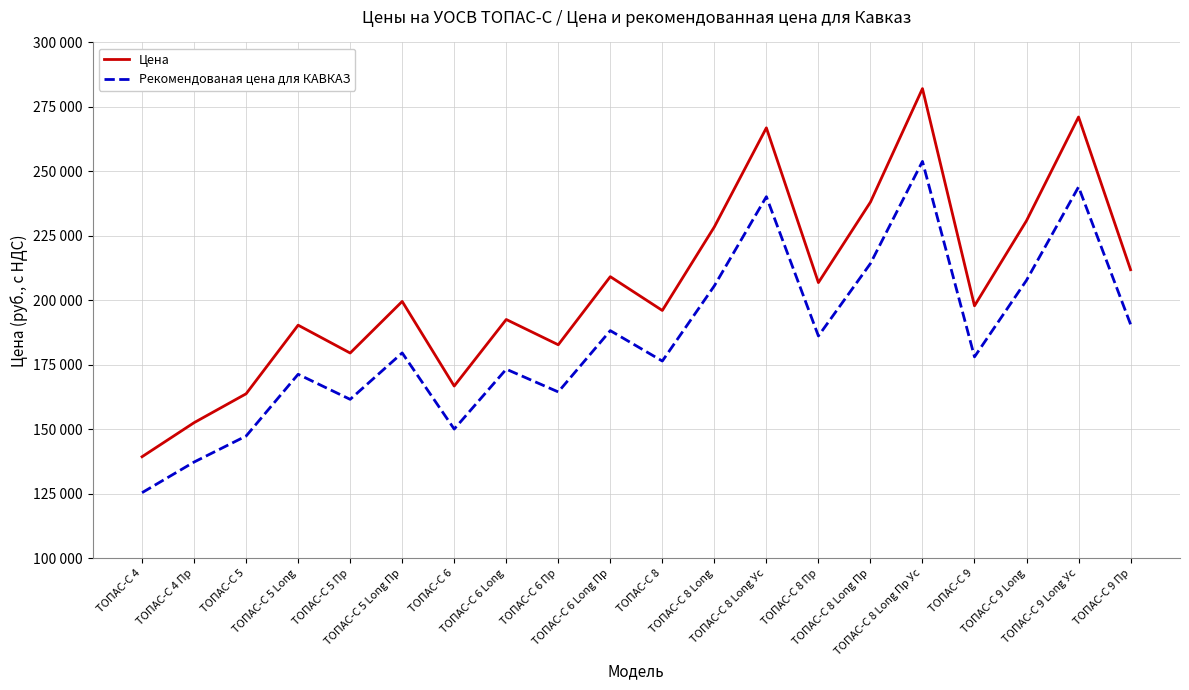

Is the value of Рекомендованая цена для КАВКАЗ at ТОПАС-С 5 greater than the value of Цена at ТОПАС-С 8 Long?

No